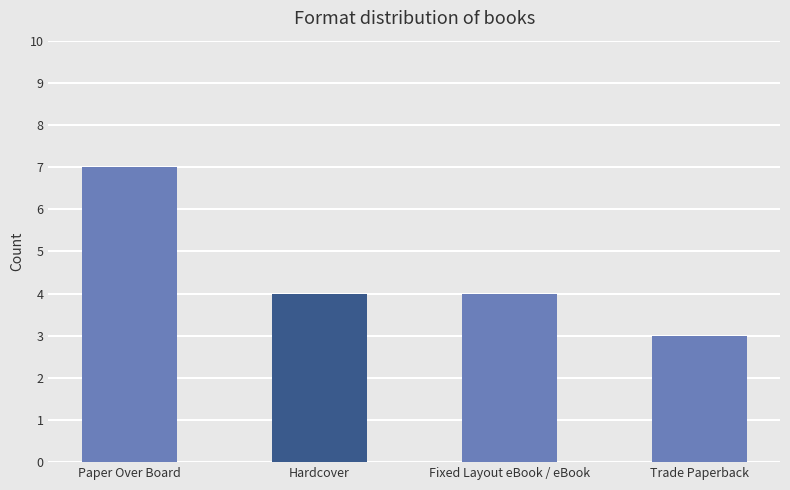

What is the difference between the maximum and minimum values?

4